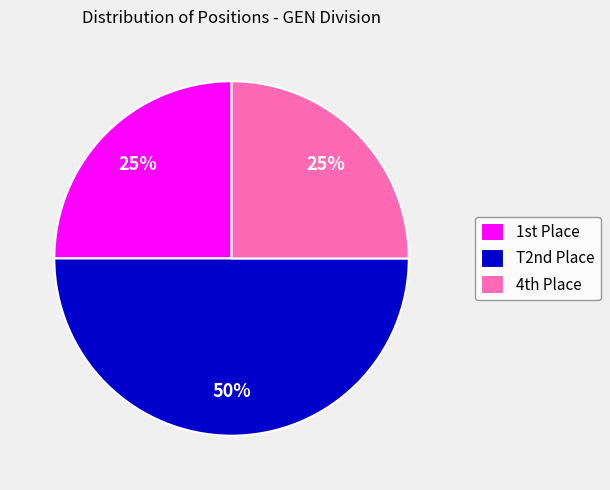

Count the number of slices in the pie.

3